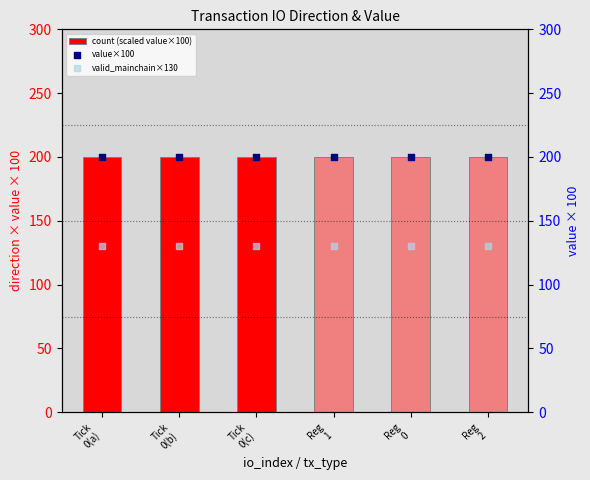

At how many categories does at least one series exceed 152?

6